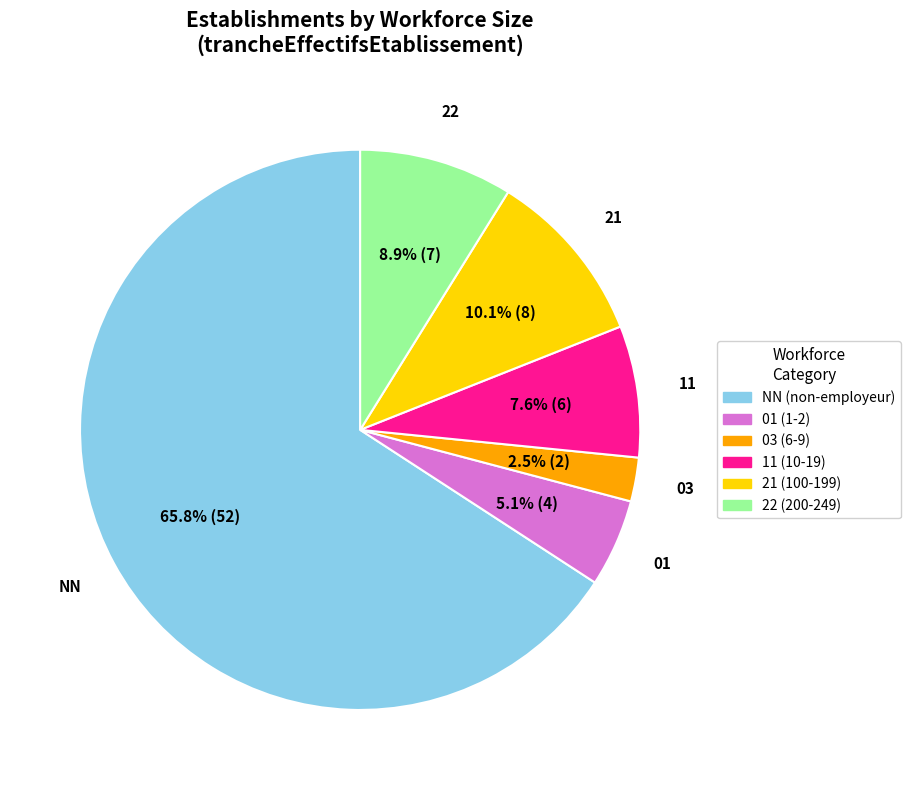

What is the majority slice?

NN